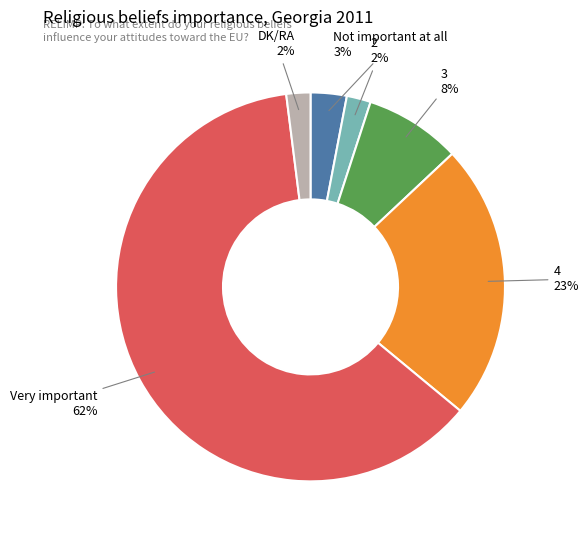

Does any single category account for the majority?

Yes